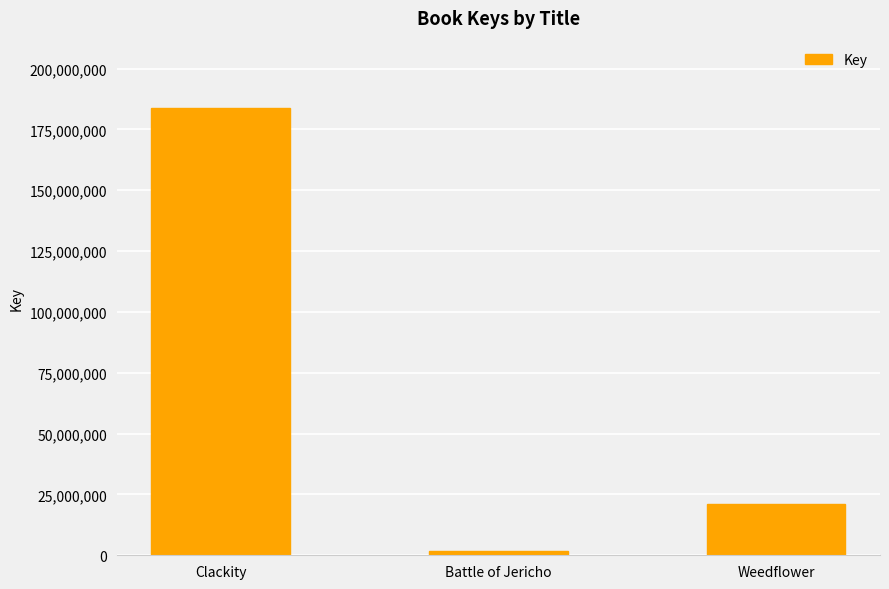

What value does the data have at Battle of Jericho?

1908095